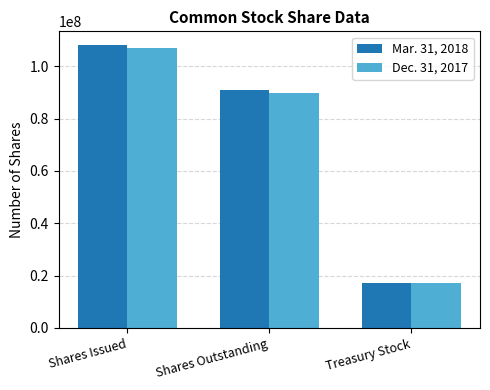

Is the value of Dec. 31, 2017 at Shares Outstanding greater than the value of Mar. 31, 2018 at Shares Issued?

No